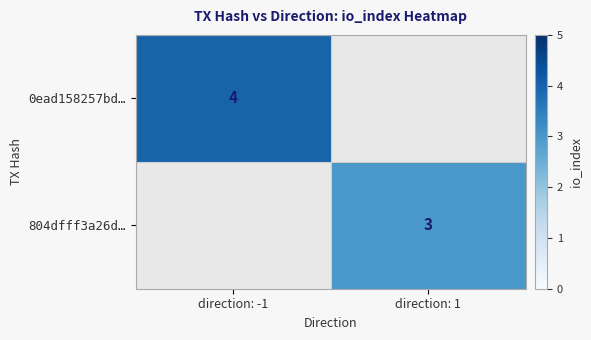

The value of 804dfff3a26d… at direction: 1 is 2. True or false?

False